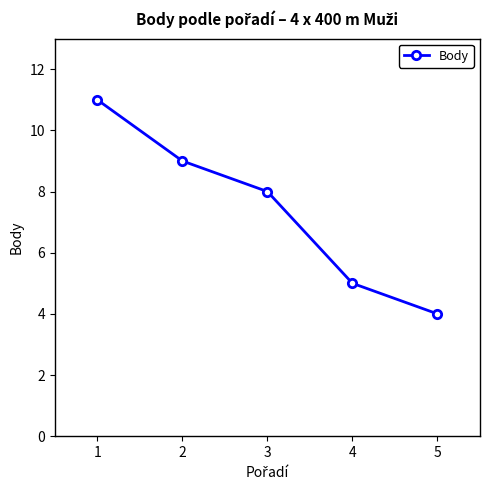

What is the value of the 3rd point from the left?

8